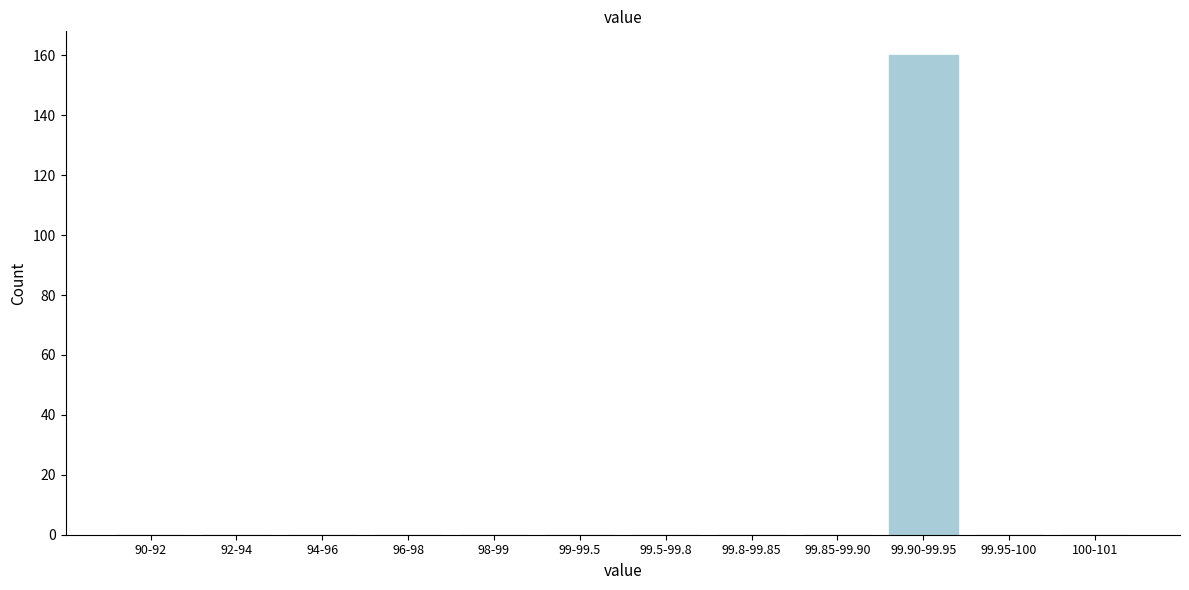

Reading right to left, transcribe all the data shown in this chart.

100-101=0	99.95-100=0	99.90-99.95=160	99.85-99.90=0	99.8-99.85=0	99.5-99.8=0	99-99.5=0	98-99=0	96-98=0	94-96=0	92-94=0	90-92=0